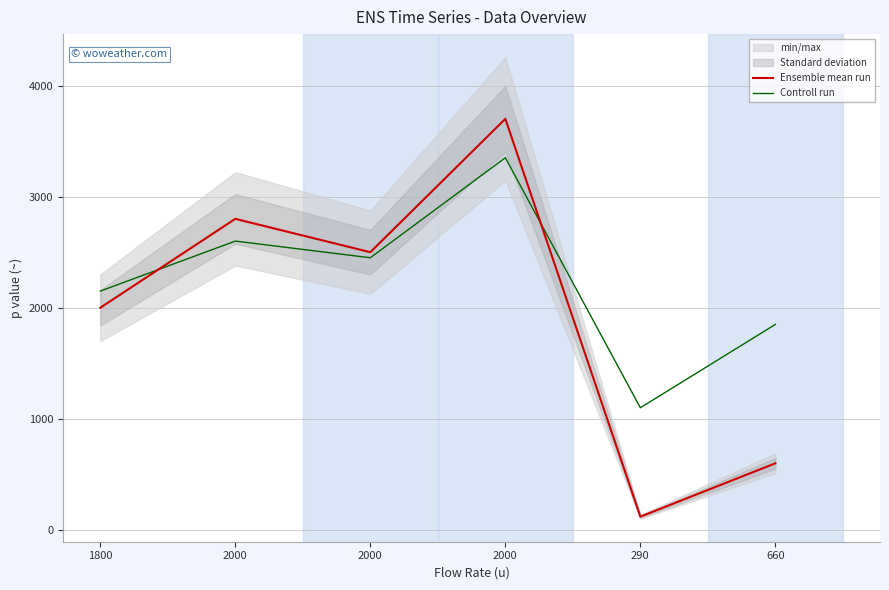

Where does the Controll run series first go above 2450?

2000